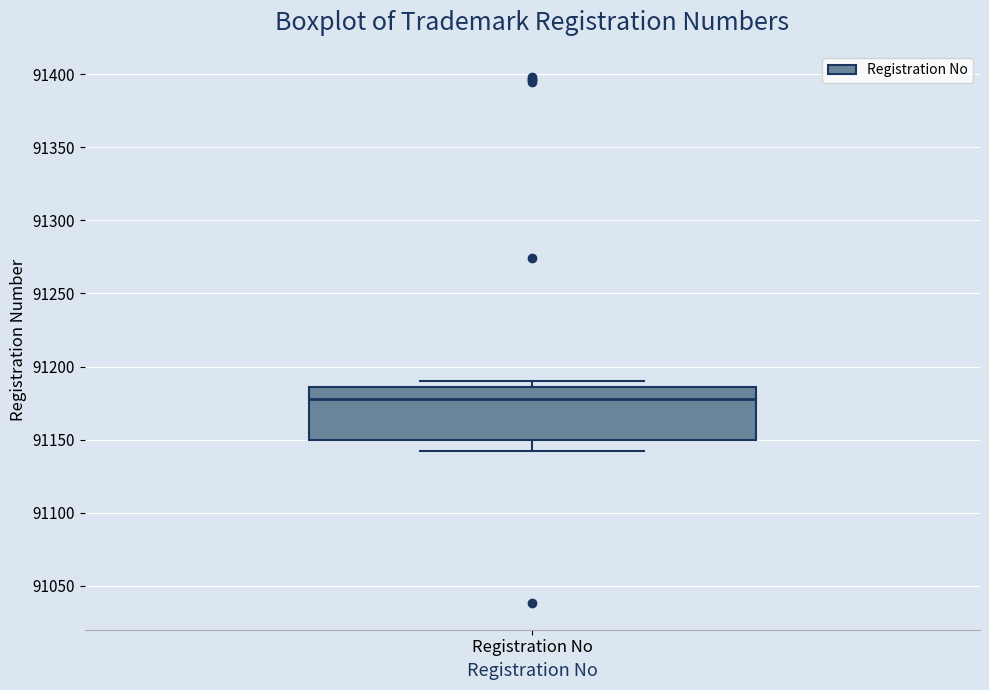

Where is the lower edge of the box for Registration No on the y-axis? The values are not printed on the chart, so give them approximately, as read against the axis.

91150